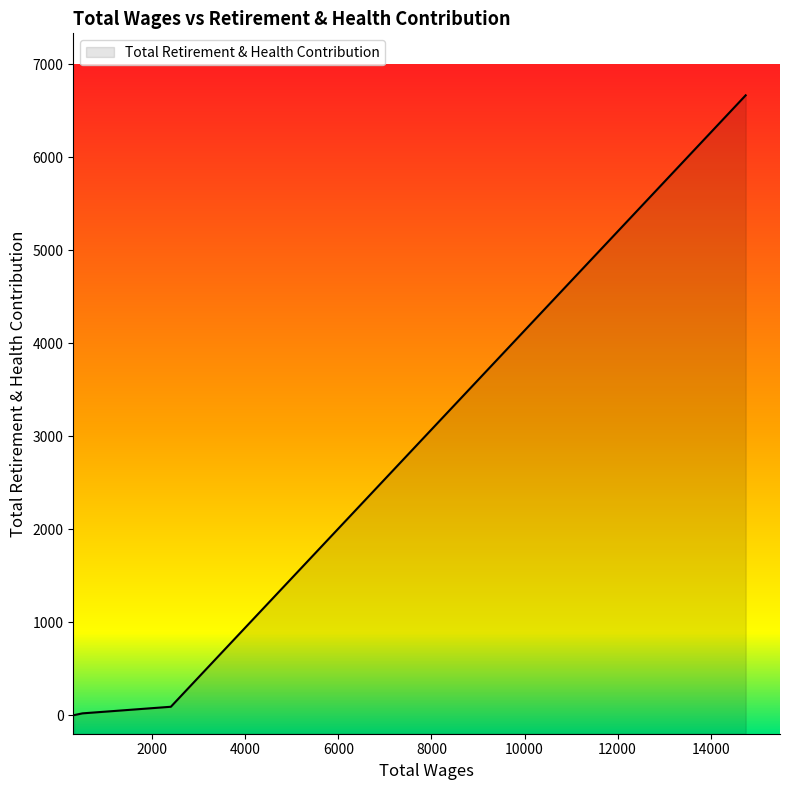

What is the average value?

778